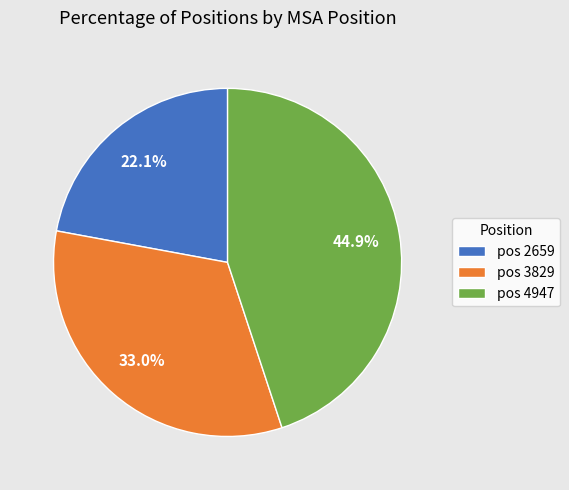

Does any single category account for the majority?

No